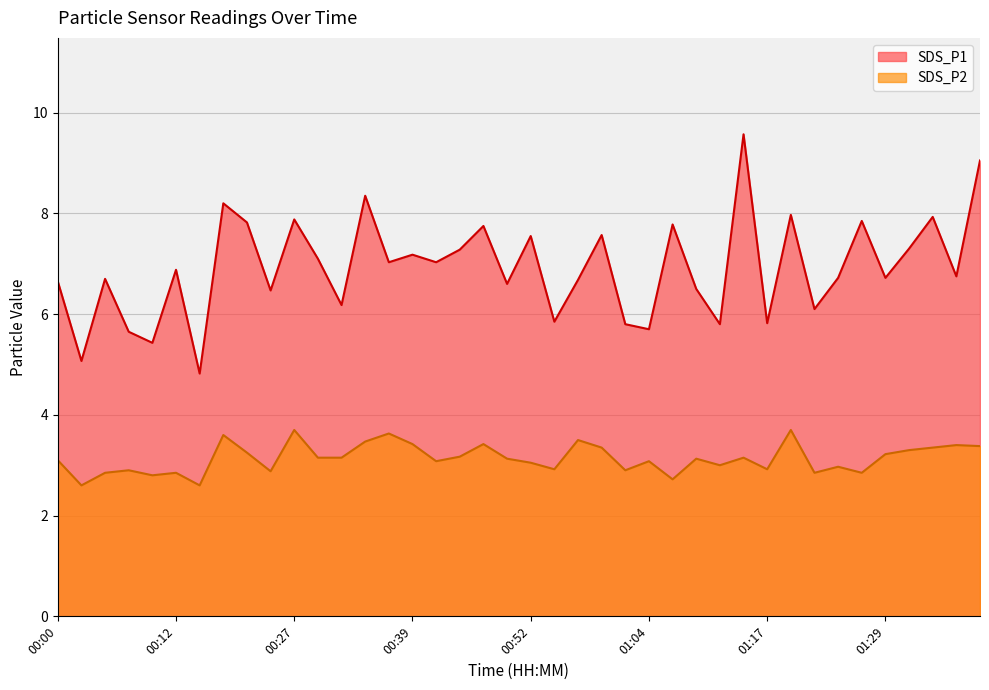

True or false: SDS_P1 and SDS_P2 intersect in this chart.

False